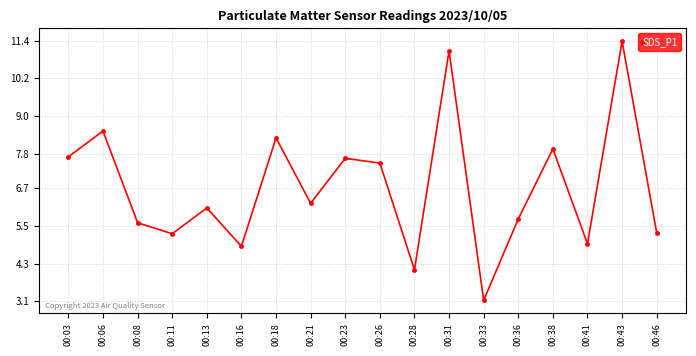

What is the average value?

6.7